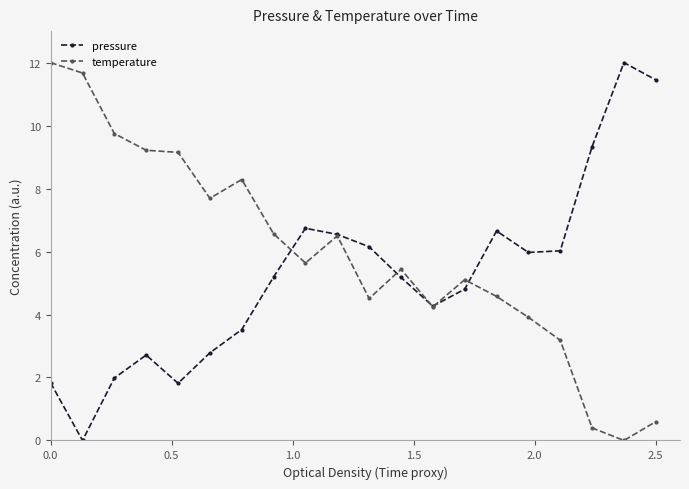

What is the value of the pressure point at the 20th from the left?

11.5